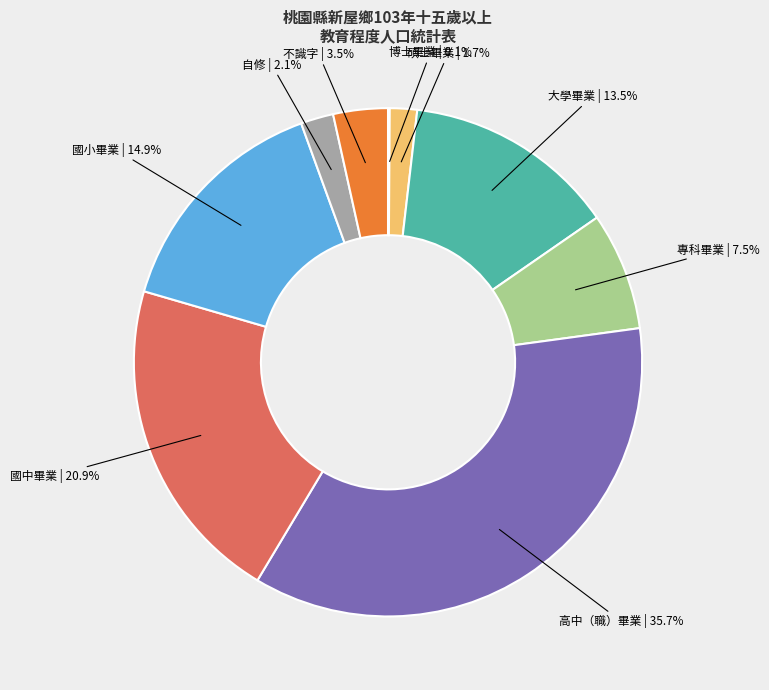

Which category has the biggest portion of the pie?

高中（職）畢業